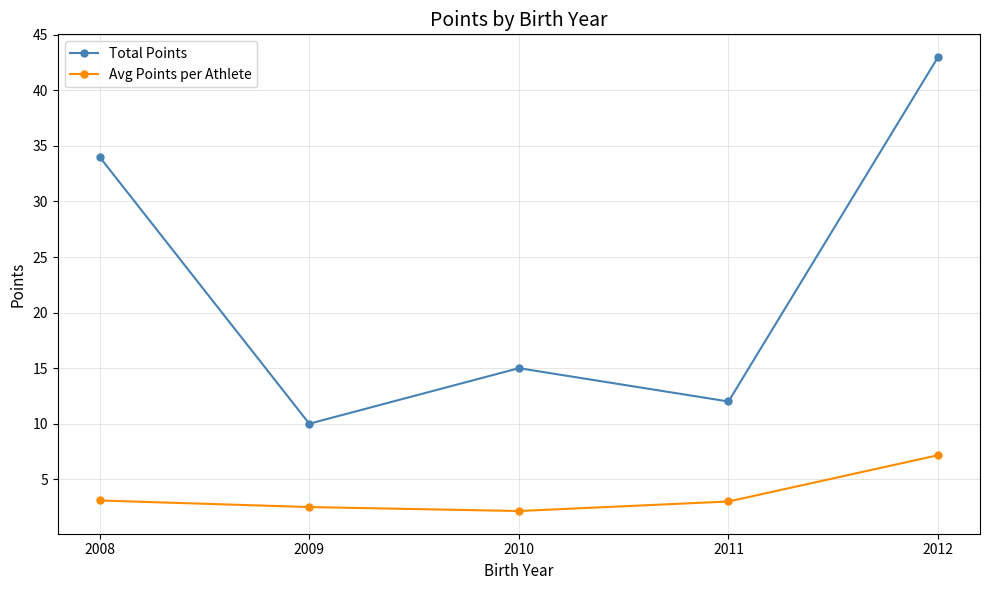

True or false: Total Points and Avg Points per Athlete intersect in this chart.

False